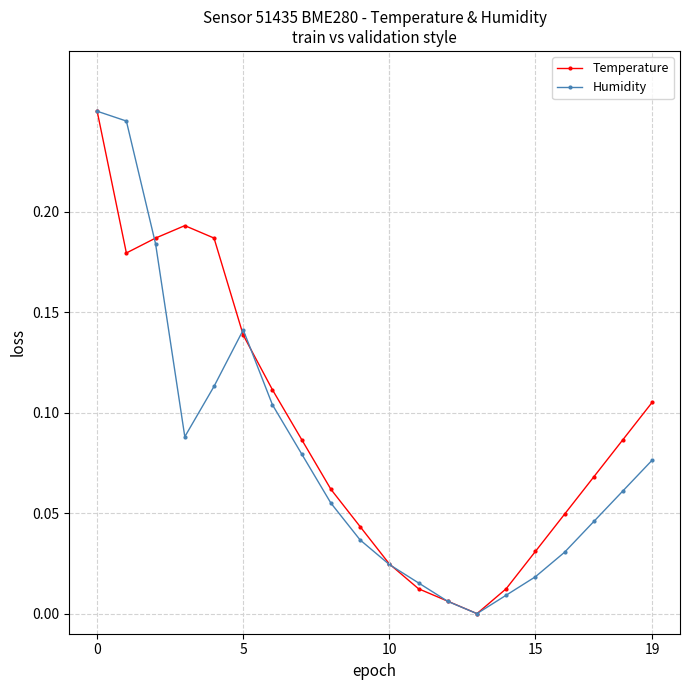

List the series in order of their overall mean, highest first.

Temperature, Humidity